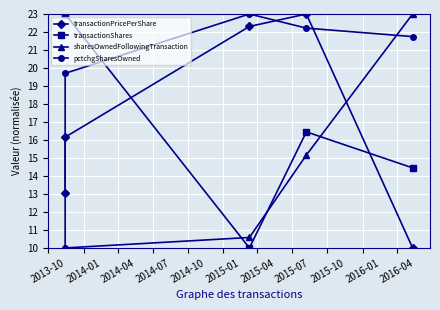

Between which two adjacent categories do transactionShares and pctchgSharesOwned first intersect?

2014-01 and 2014-04